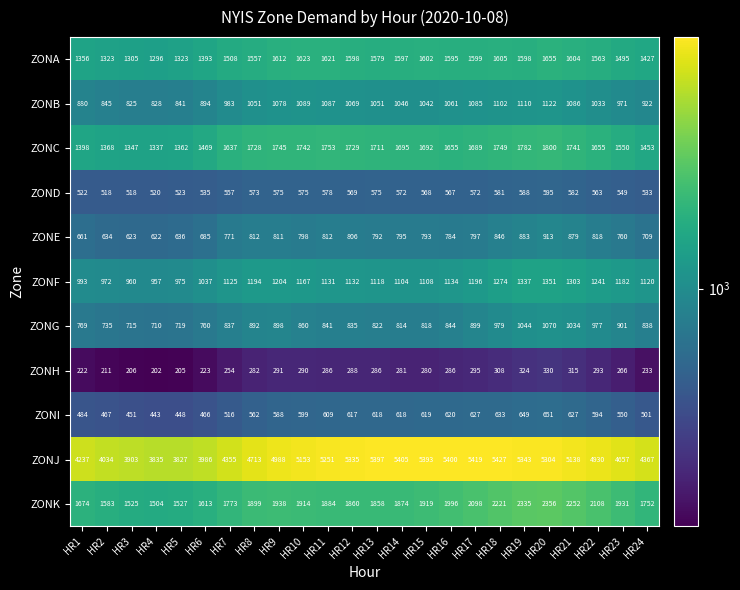

List the series in order of their peak value, lowest first.

ZONH, ZOND, ZONI, ZONE, ZONG, ZONB, ZONF, ZONA, ZONC, ZONK, ZONJ